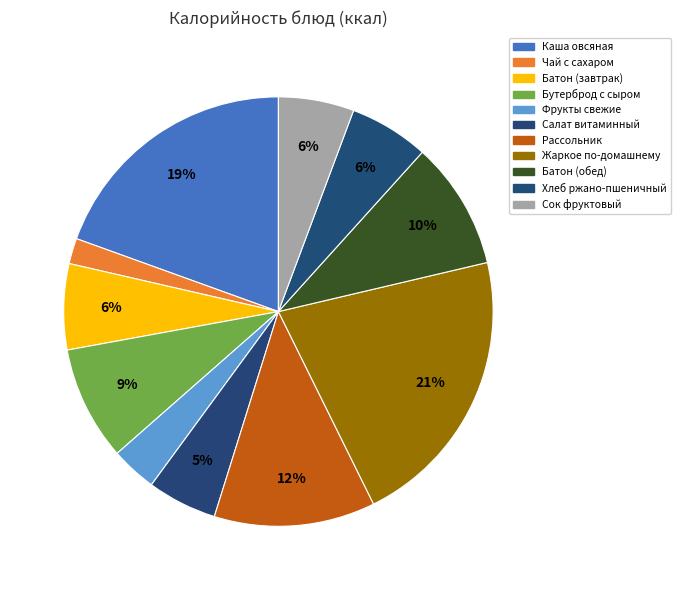

Do Жаркое по-домашнему and Бутерброд с сыром together represent more than half of the pie?

No